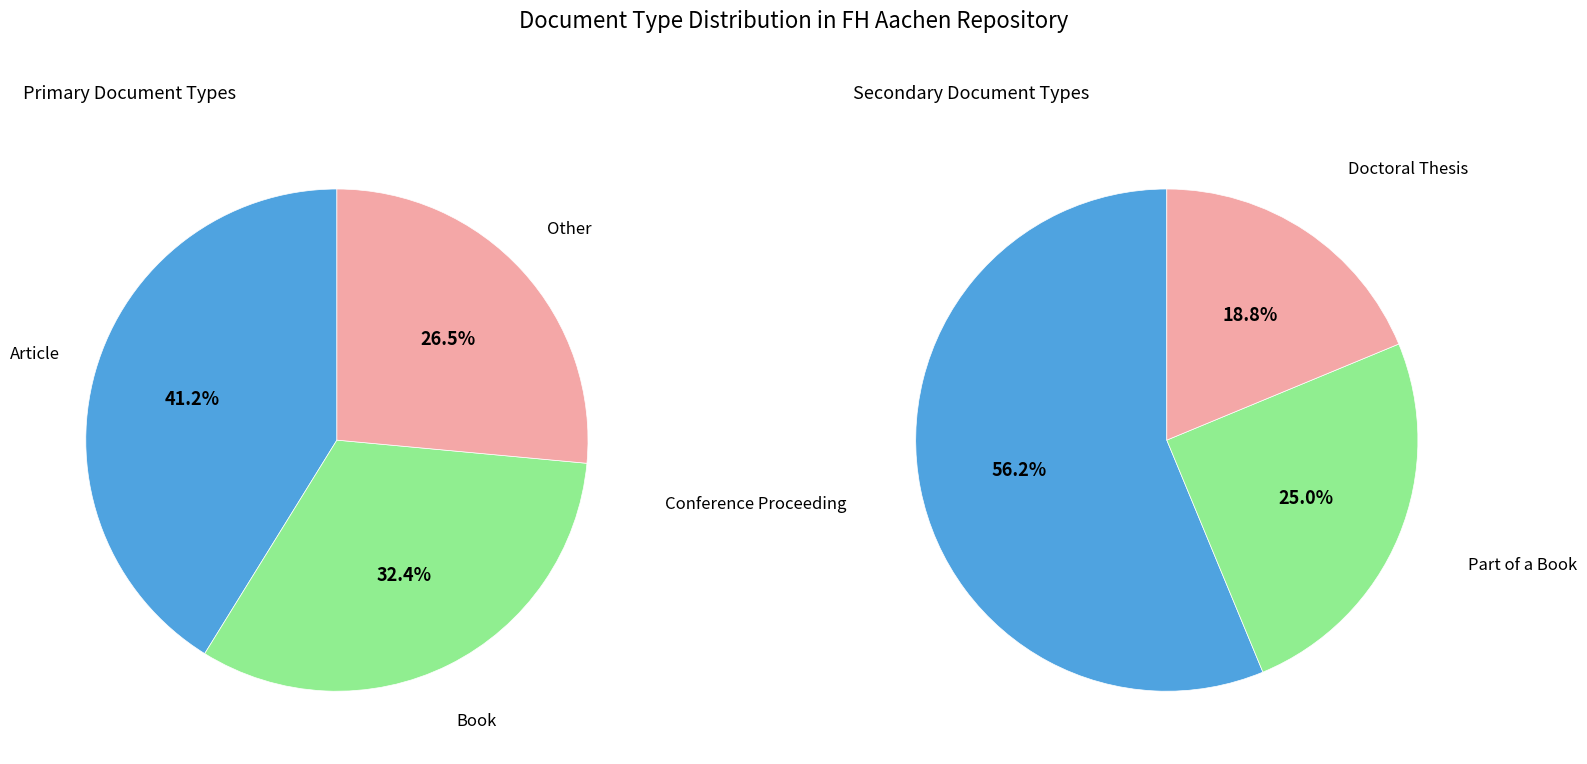

Count the number of slices in the pie.

6